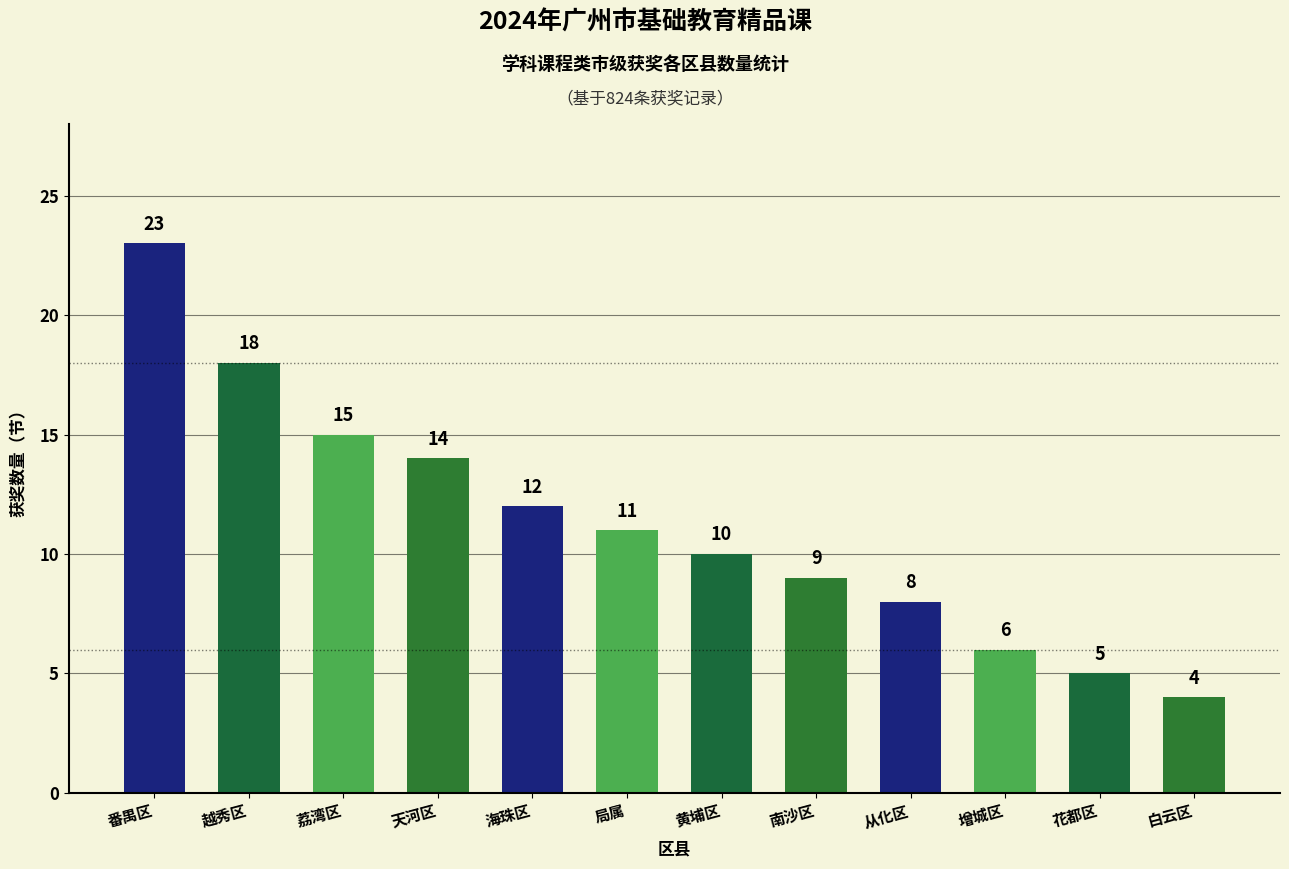

Rank the categories by value from highest to lowest.

番禺区, 越秀区, 荔湾区, 天河区, 海珠区, 局属, 黄埔区, 南沙区, 从化区, 增城区, 花都区, 白云区